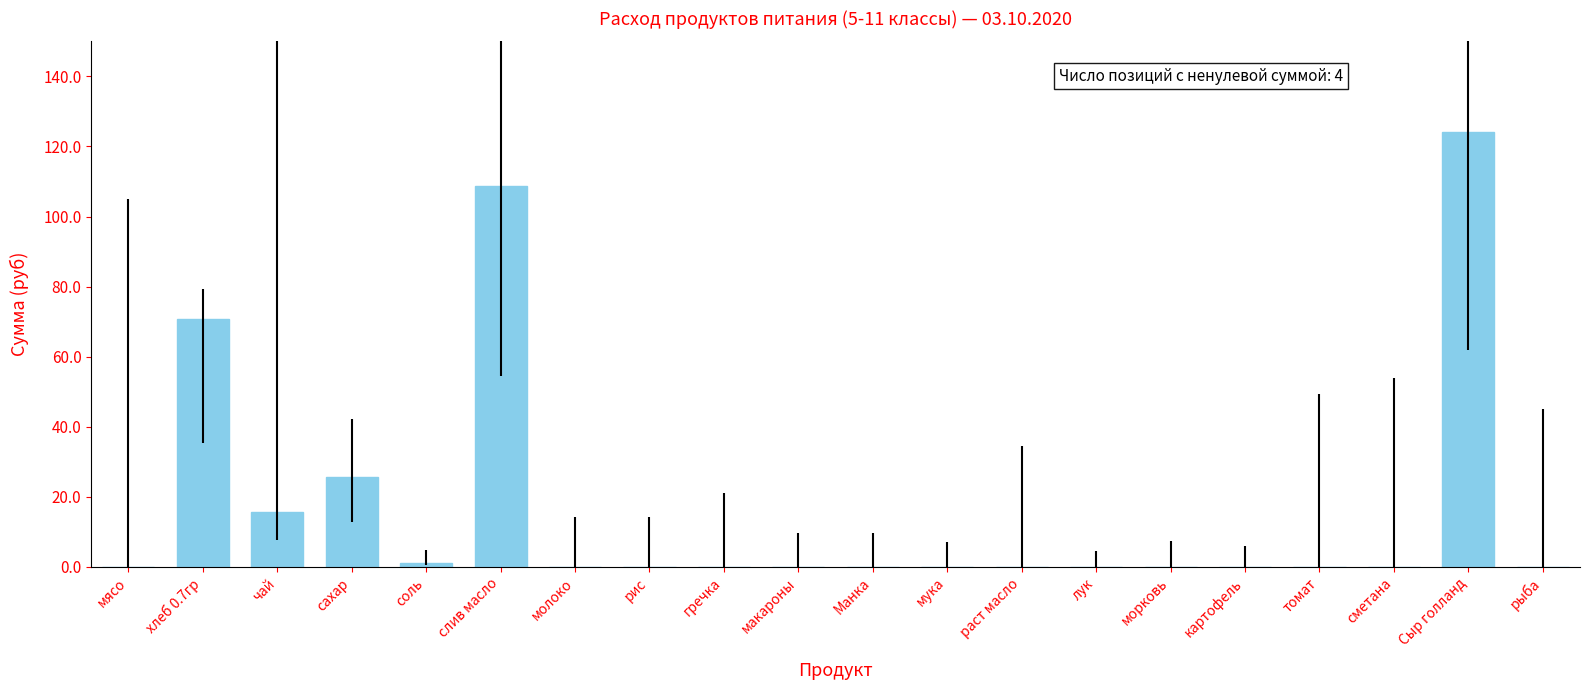

At which label is the value closest to 62?

хлеб 0.7гр